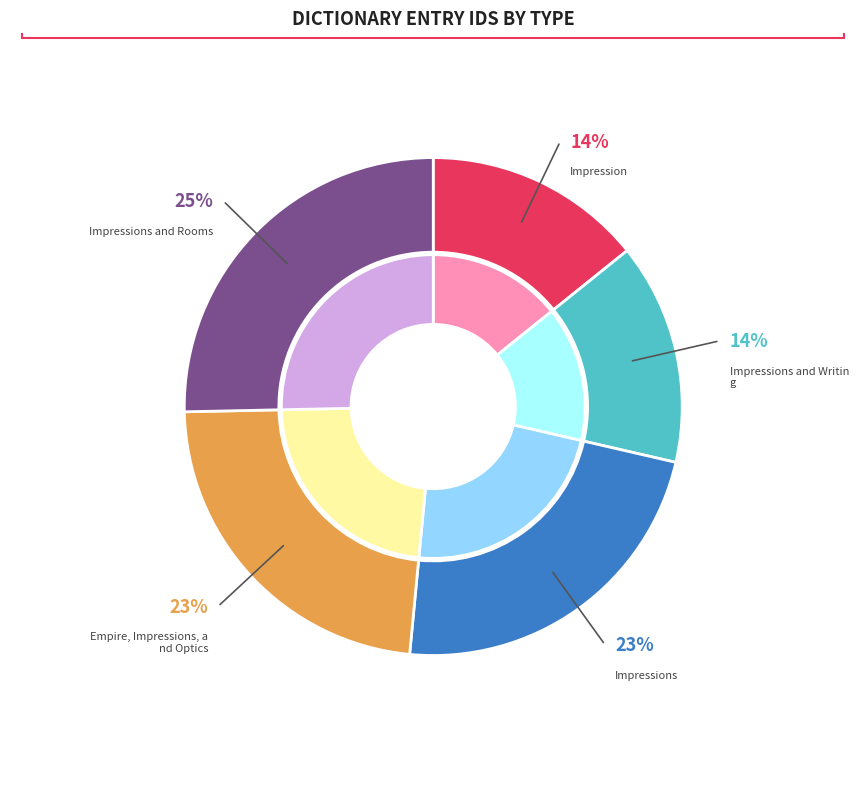

To the nearest percent, what is the combined percentage of Impressions and Rooms and Empire, Impressions, and Optics?

48%